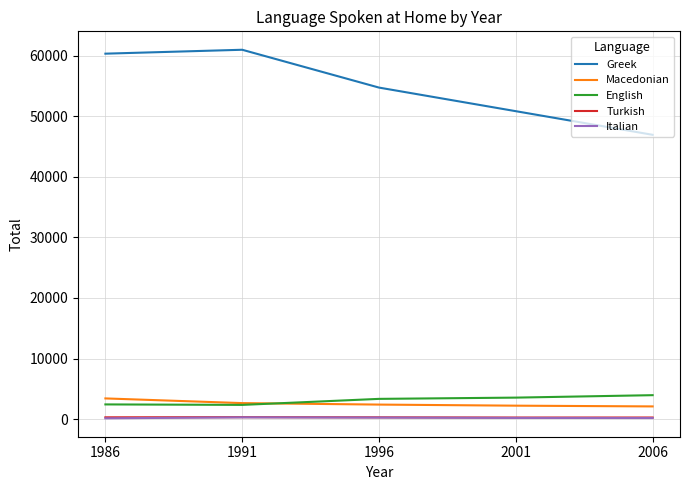

At which label does Greek reach its minimum?

2006